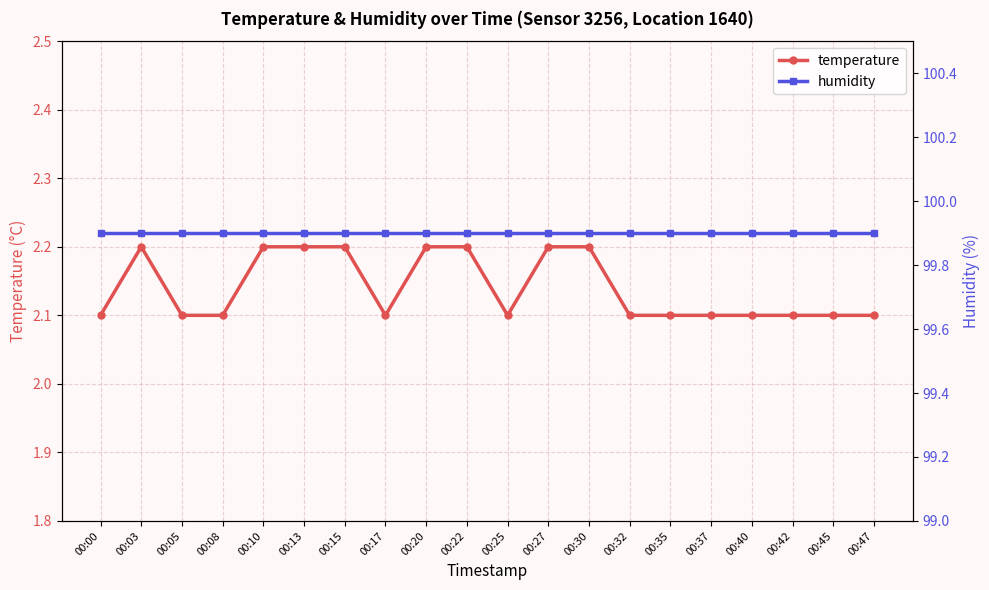

At 00:37, list the series in order from largest to smallest.

humidity, temperature